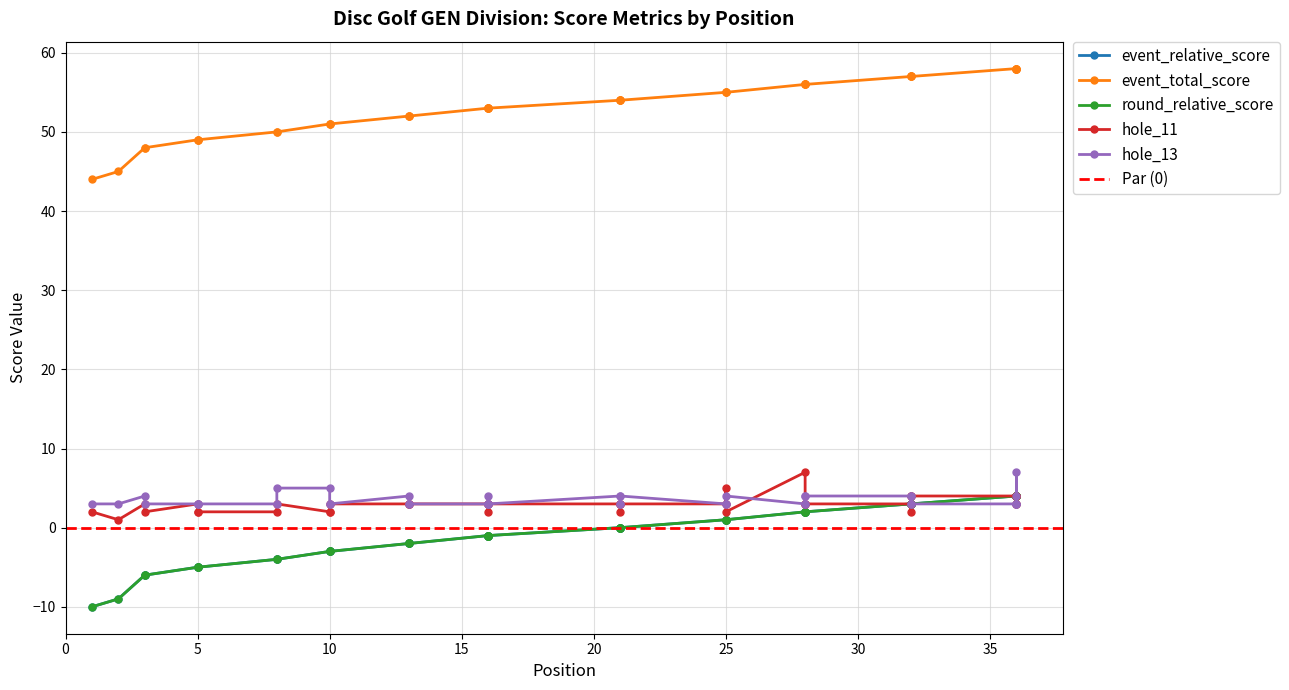

The event_relative_score series shows 2 at 28. True or false?

True